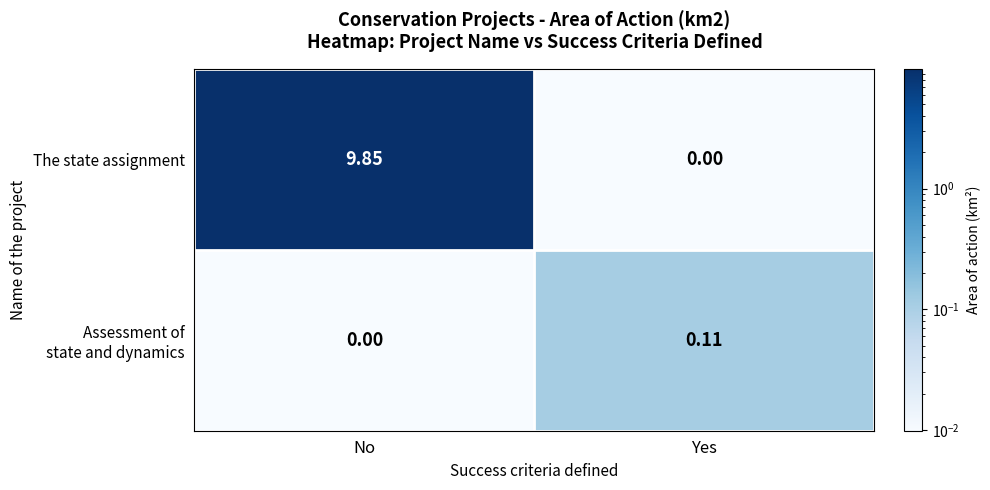

Which series has the largest range (max minus min)?

The state assignment